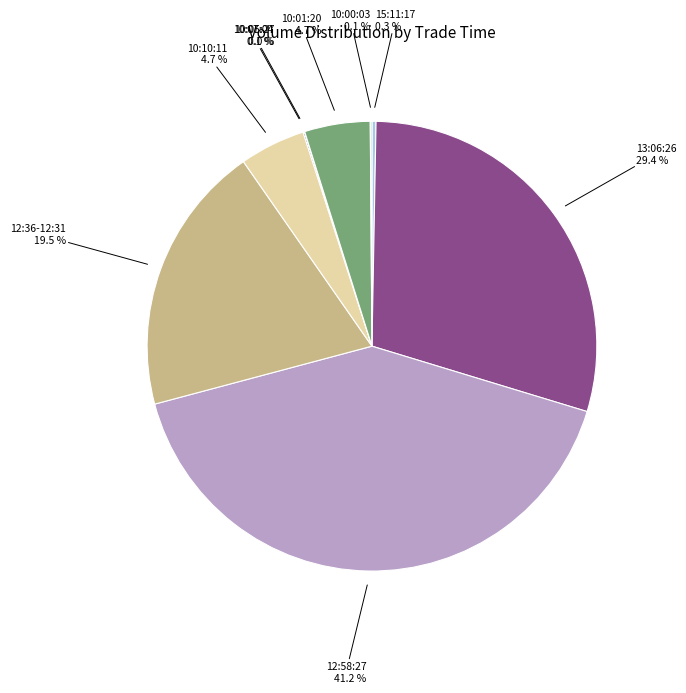

Which category has the biggest portion of the pie?

12:58:27